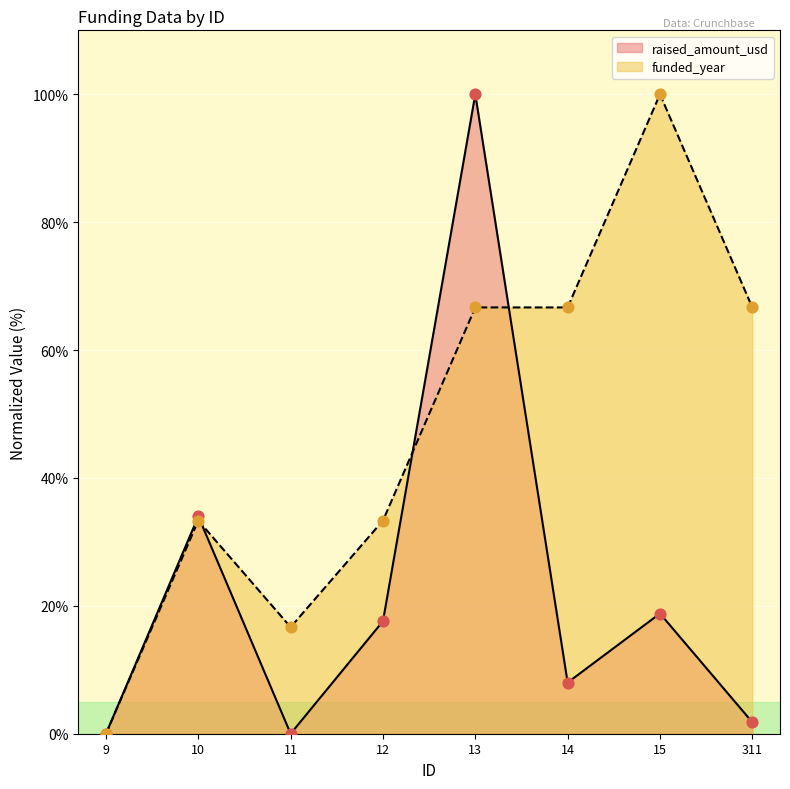

Which series contains the lowest Y value?

raised_amount_usd